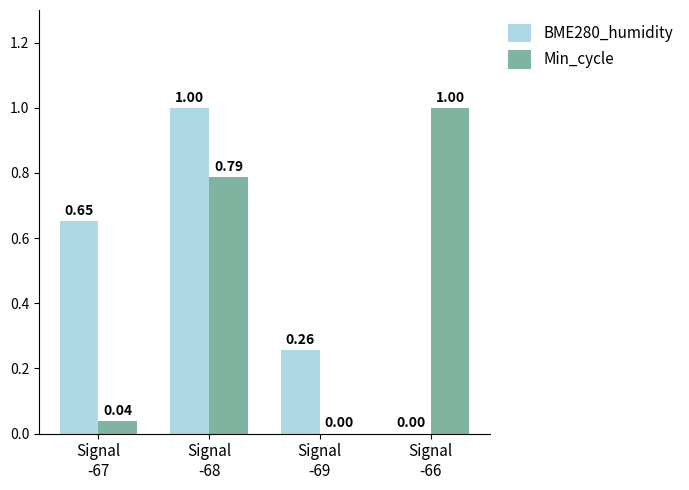

Which series has the largest total across all categories?

BME280_humidity